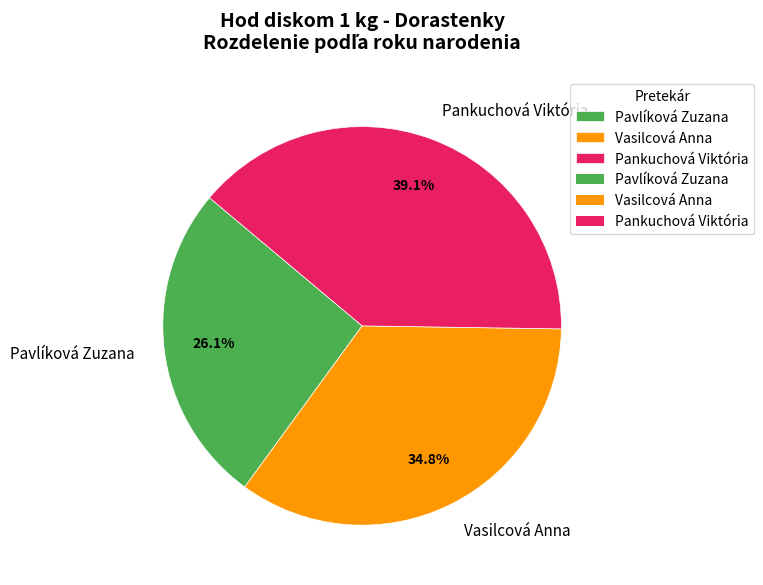

What percentage is the Pavlíková Zuzana slice, to the nearest percent?

26%